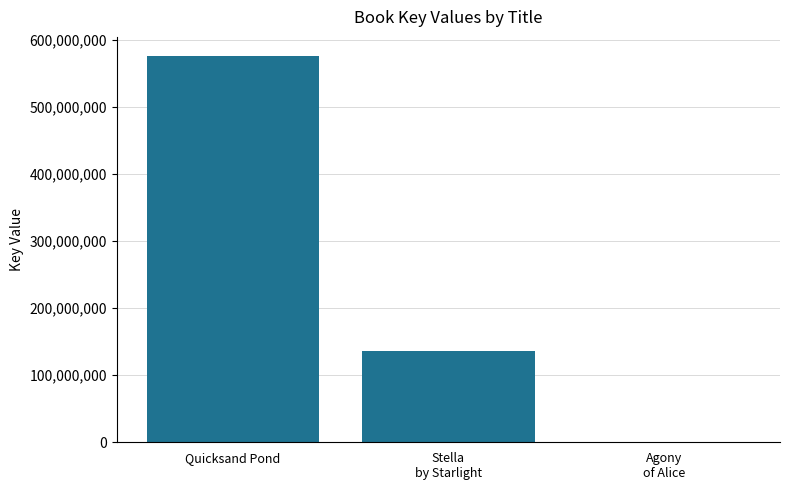

True or false: the data shows 575579856 at Quicksand Pond.

True